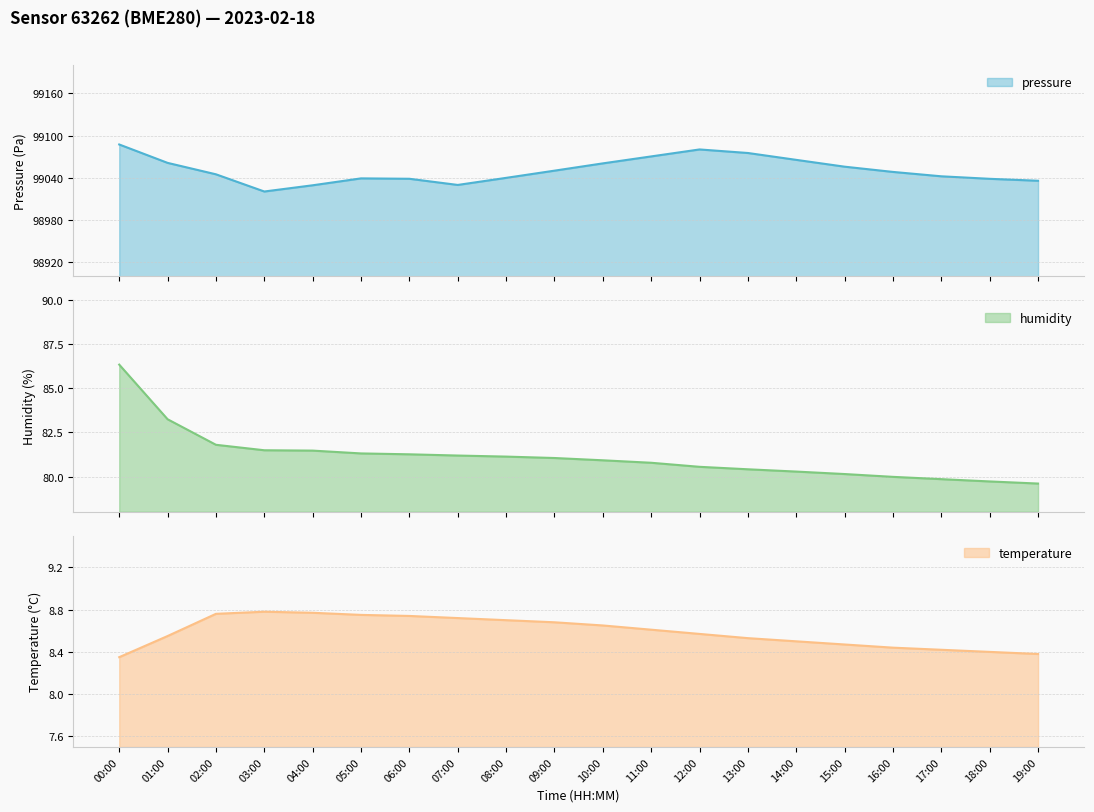

Reading left to right, transcribe all the data shown in this chart.

pressure: 00:00=99087.3	01:00=99061.2	02:00=99044.9	03:00=99020.5	04:00=99029.4	05:00=99039.2	06:00=99038.6	07:00=99029.9	08:00=99039.9	09:00=99050.1	10:00=99060.4	11:00=99070.3	12:00=99080.2	13:00=99075.2	14:00=99065.4	15:00=99055.8	16:00=99048.3	17:00=99042.1	18:00=99038.6	19:00=99035.8
humidity: 00:00=86.3	01:00=83.2	02:00=81.8	03:00=81.5	04:00=81.5	05:00=81.3	06:00=81.3	07:00=81.2	08:00=81.1	09:00=81.0	10:00=80.9	11:00=80.8	12:00=80.5	13:00=80.4	14:00=80.3	15:00=80.1	16:00=80.0	17:00=79.8	18:00=79.7	19:00=79.6
temperature: 00:00=8.3	01:00=8.6	02:00=8.8	03:00=8.8	04:00=8.8	05:00=8.8	06:00=8.7	07:00=8.7	08:00=8.7	09:00=8.7	10:00=8.7	11:00=8.6	12:00=8.6	13:00=8.5	14:00=8.5	15:00=8.5	16:00=8.4	17:00=8.4	18:00=8.4	19:00=8.4